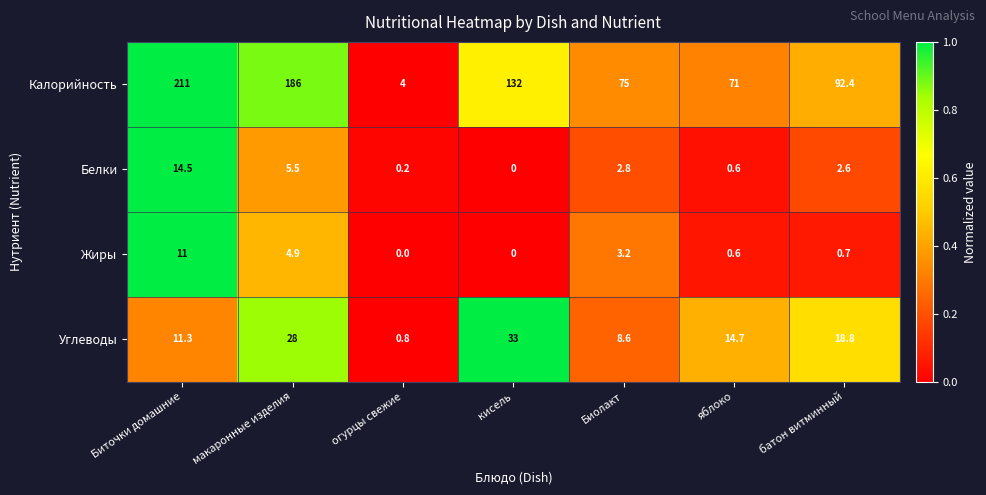

What is the difference between the highest and lowest values at макаронные изделия?

181.1